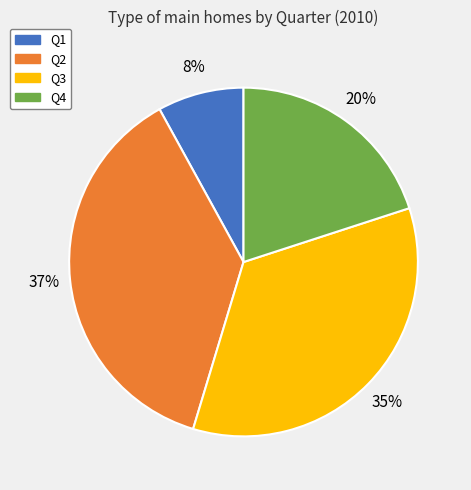

Which category has the biggest portion of the pie?

Q2